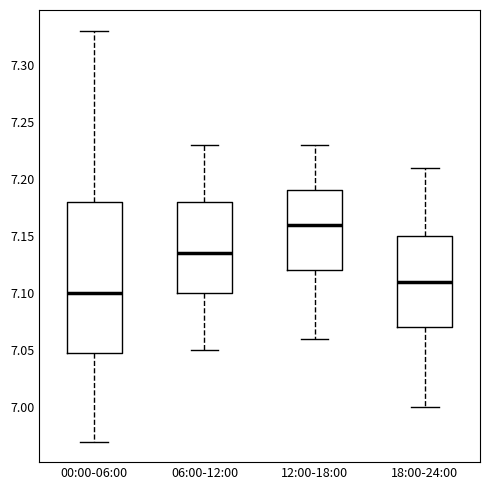

Reading left to right, read every box against the y-axis: the position of its median line, the range the box covers, and the ends of its whiskers. The values are not printed on the chart, so give them approximately, as read against the axis.

00:00-06:00: median 7.100, box 7.050 to 7.180, whiskers 6.970 to 7.330
06:00-12:00: median 7.135, box 7.100 to 7.180, whiskers 7.050 to 7.230
12:00-18:00: median 7.160, box 7.120 to 7.190, whiskers 7.060 to 7.230
18:00-24:00: median 7.110, box 7.070 to 7.150, whiskers 7.000 to 7.210